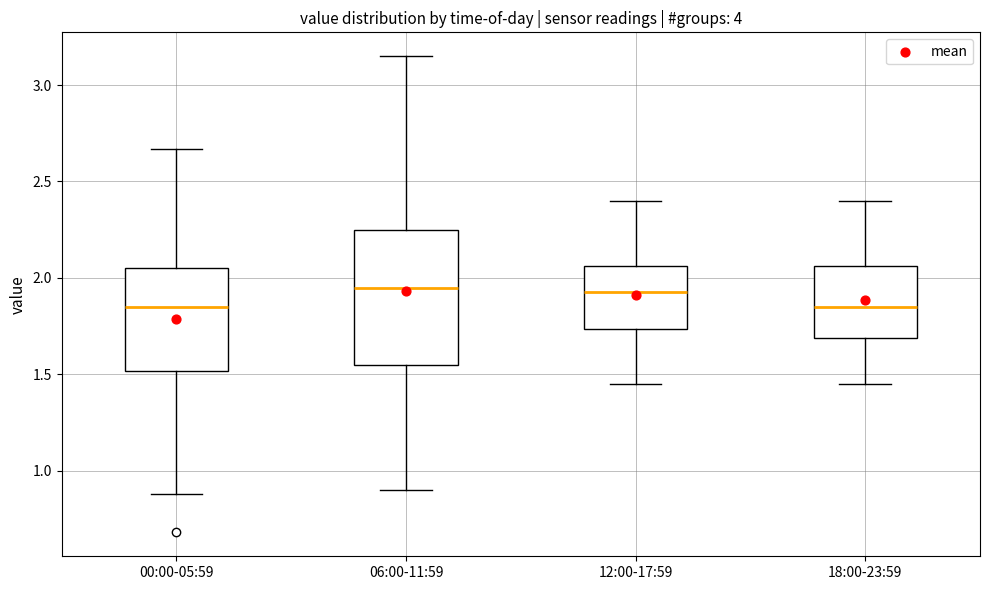

Where does the lower whisker of the box for 12:00-17:59 end on the y-axis? The values are not printed on the chart, so give them approximately, as read against the axis.

1.45